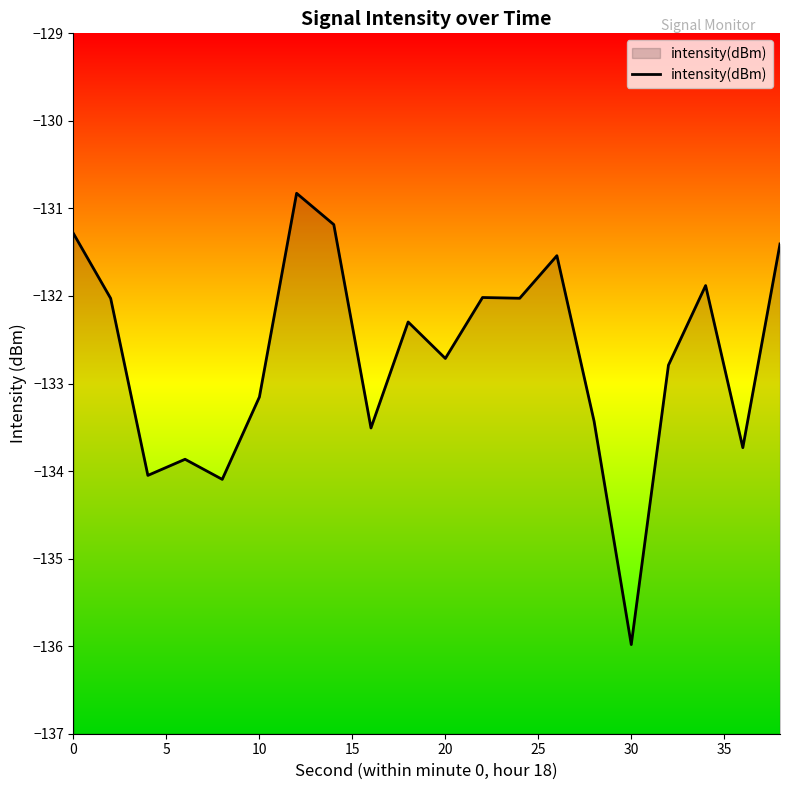

Which category has the lowest value across all series?

30